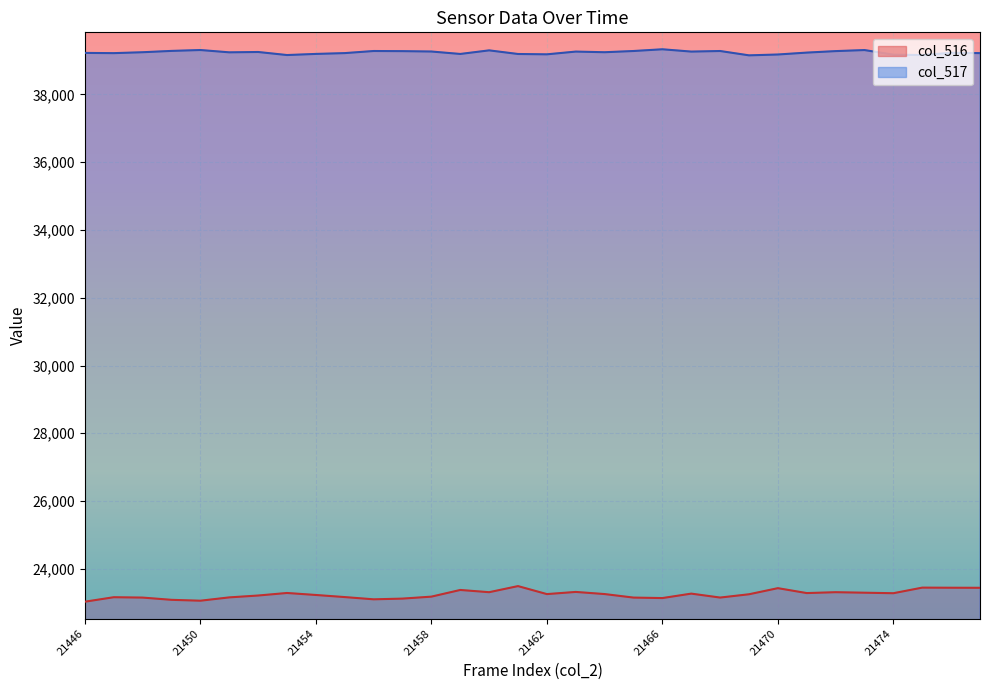

Which has a higher value, 21469 or 21465?

21469